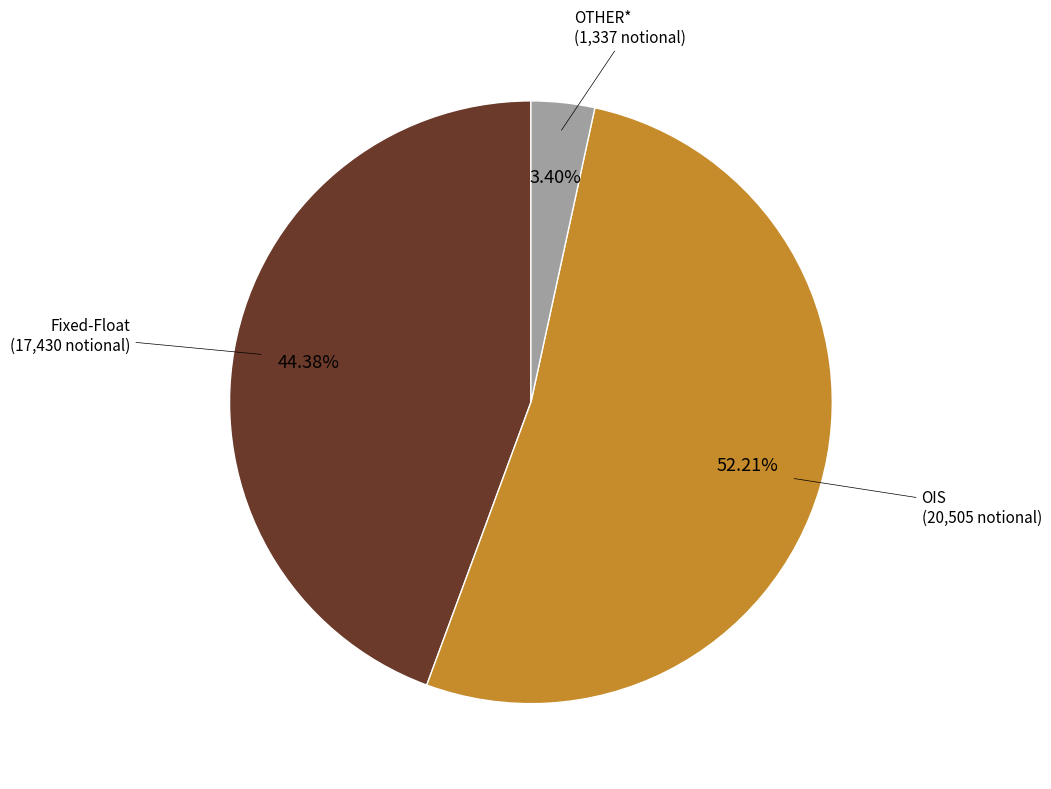

Rank the categories by value from highest to lowest.

OIS, Fixed-Float, OTHER*